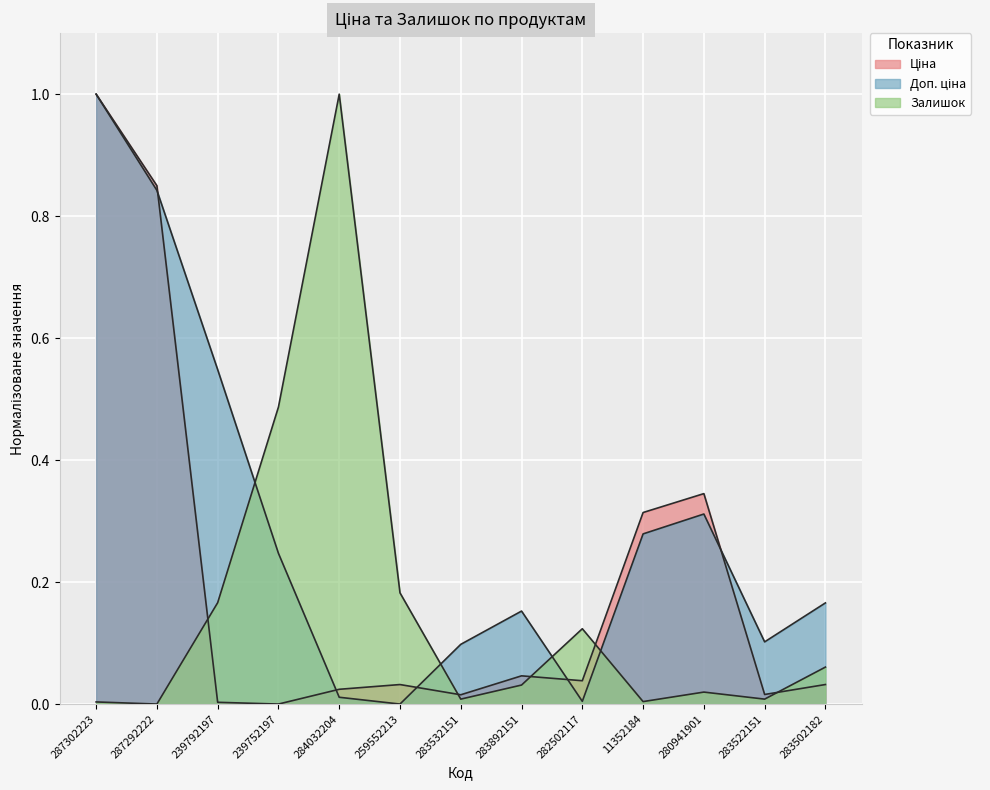

How many lines are shown in the chart?

3